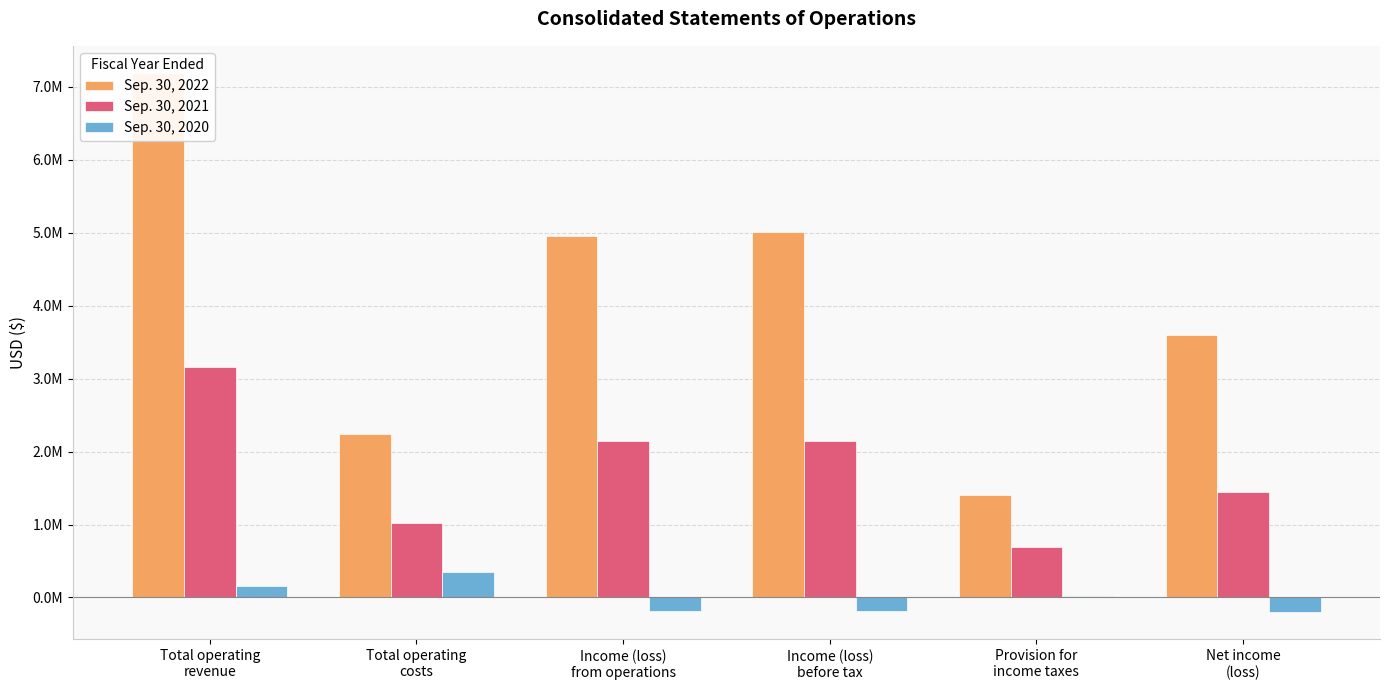

List the series in order of their peak value, lowest first.

Sep. 30, 2020, Sep. 30, 2021, Sep. 30, 2022